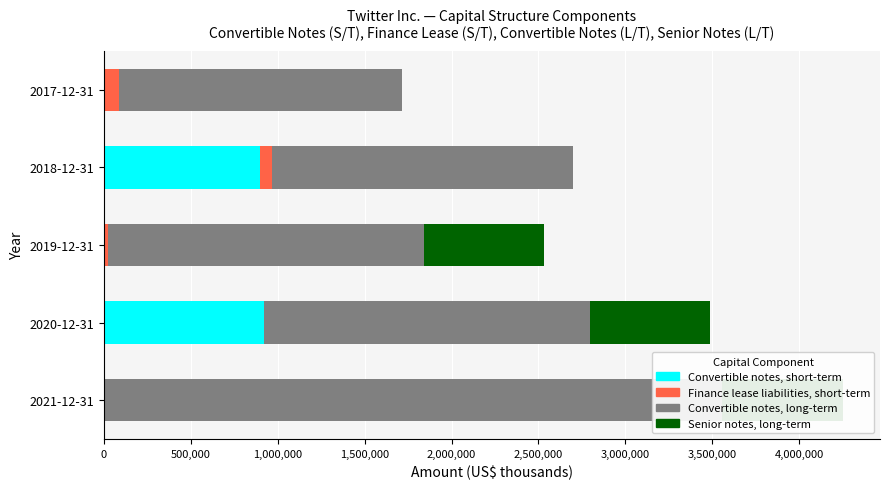

What are all the series names shown in the legend?

Convertible notes, short-term, Finance lease liabilities, short-term, Convertible notes, long-term, Senior notes, long-term